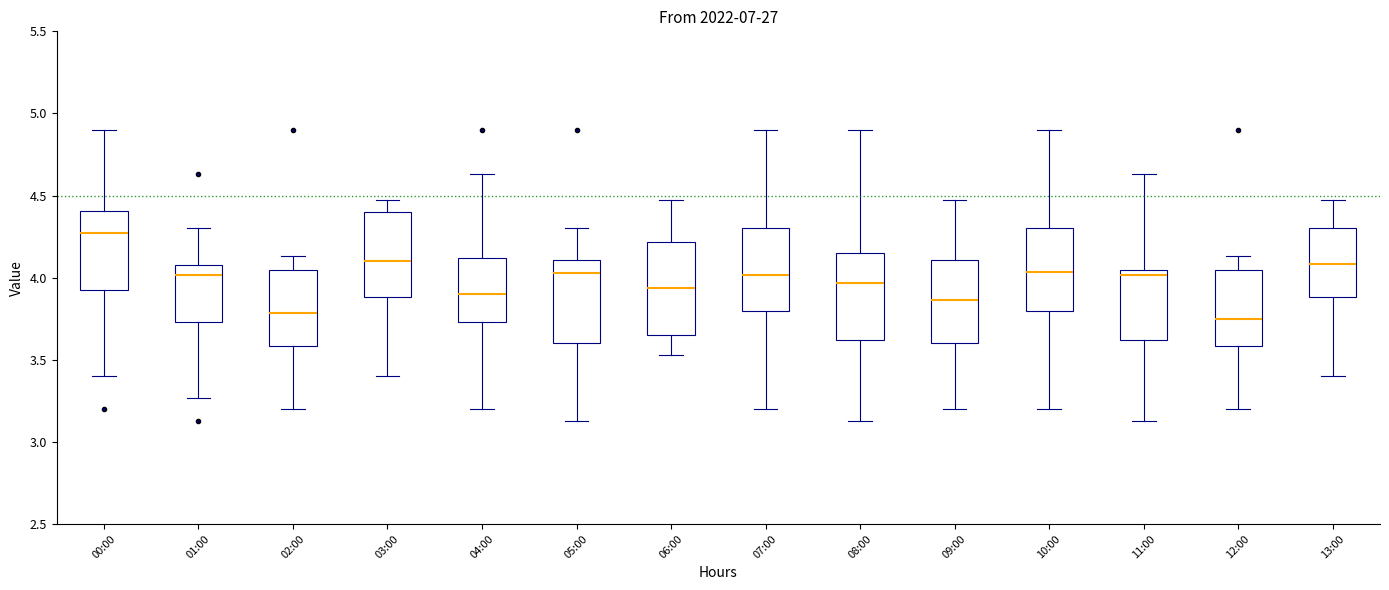

Reading left to right, read every box against the y-axis: the position of its median line, the range the box covers, and the ends of its whiskers. The values are not printed on the chart, so give them approximately, as read against the axis.

00:00: median 4.25, box 3.95 to 4.40, whiskers 3.40 to 4.90
01:00: median 4.00, box 3.75 to 4.10, whiskers 3.25 to 4.30
02:00: median 3.80, box 3.60 to 4.05, whiskers 3.20 to 4.15
03:00: median 4.10, box 3.90 to 4.40, whiskers 3.40 to 4.45
04:00: median 3.90, box 3.75 to 4.10, whiskers 3.20 to 4.65
05:00: median 4.05, box 3.60 to 4.10, whiskers 3.15 to 4.30
06:00: median 3.95, box 3.65 to 4.20, whiskers 3.55 to 4.45
07:00: median 4.00, box 3.80 to 4.30, whiskers 3.20 to 4.90
08:00: median 3.95, box 3.60 to 4.15, whiskers 3.15 to 4.90
09:00: median 3.85, box 3.60 to 4.10, whiskers 3.20 to 4.45
10:00: median 4.05, box 3.80 to 4.30, whiskers 3.20 to 4.90
11:00: median 4.00, box 3.60 to 4.05, whiskers 3.15 to 4.65
12:00: median 3.75, box 3.60 to 4.05, whiskers 3.20 to 4.15
13:00: median 4.10, box 3.90 to 4.30, whiskers 3.40 to 4.45